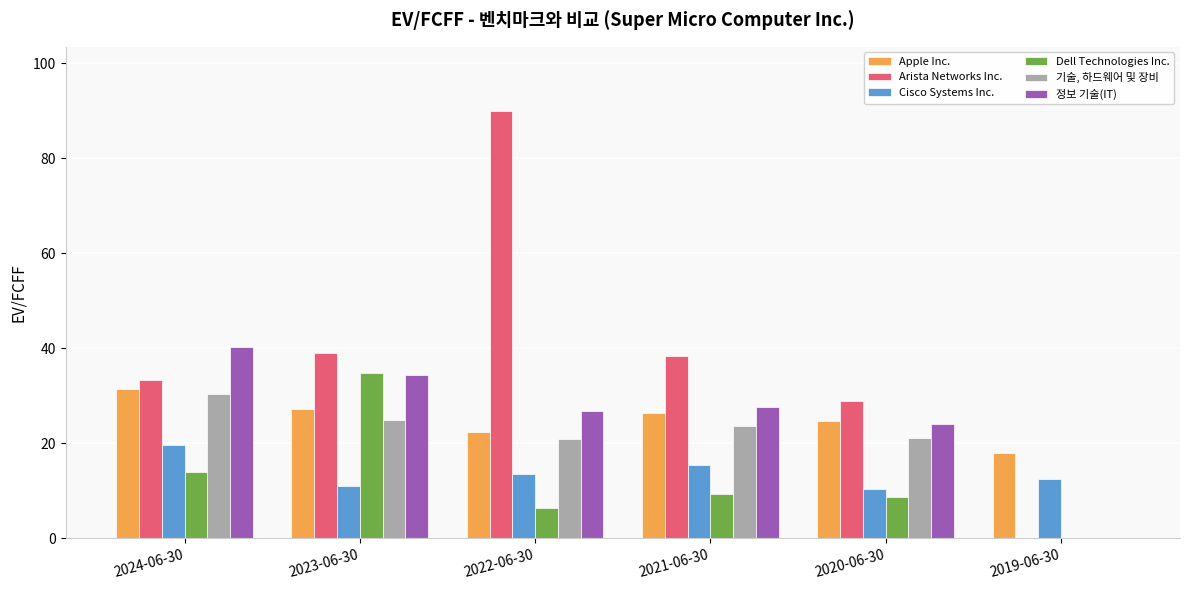

The Dell Technologies Inc. series shows 34.9 at 2023-06-30. True or false?

True